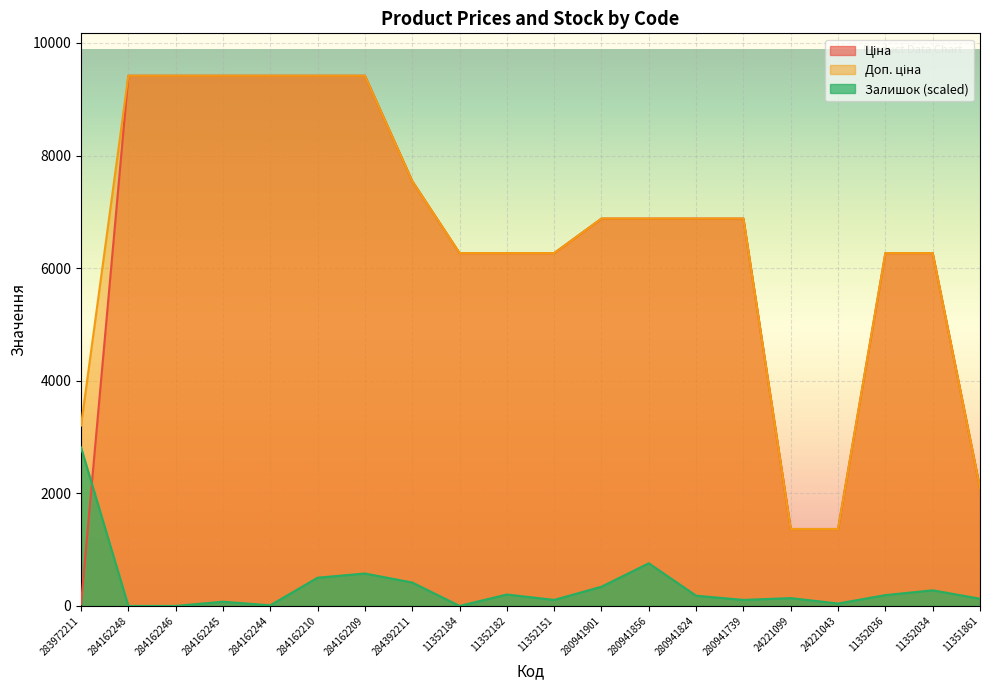

Which category has the lowest value in the Ціна series?

283972211